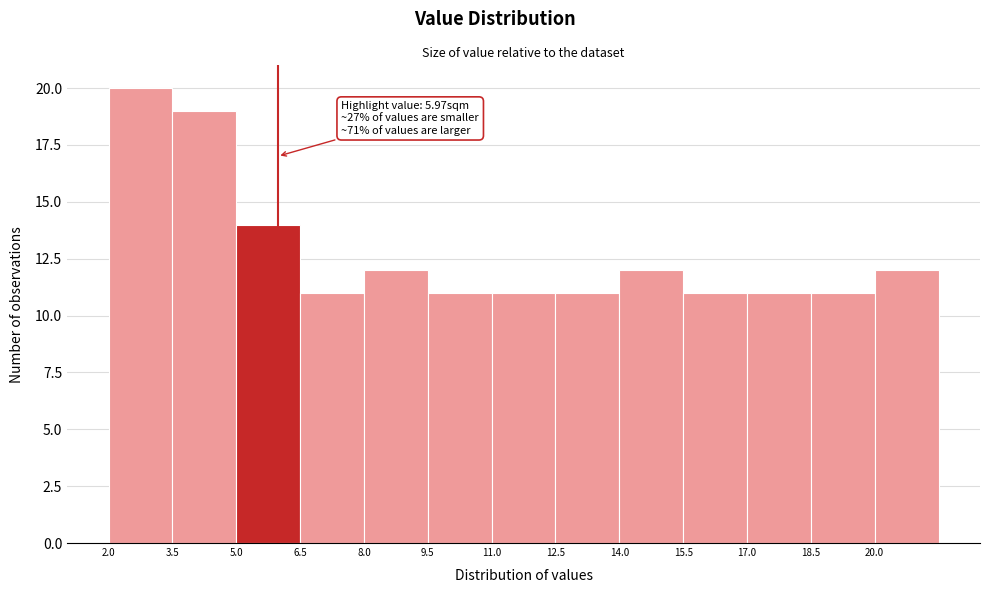

Over which range of the x-axis is the bar tallest?

2.0 to 3.5